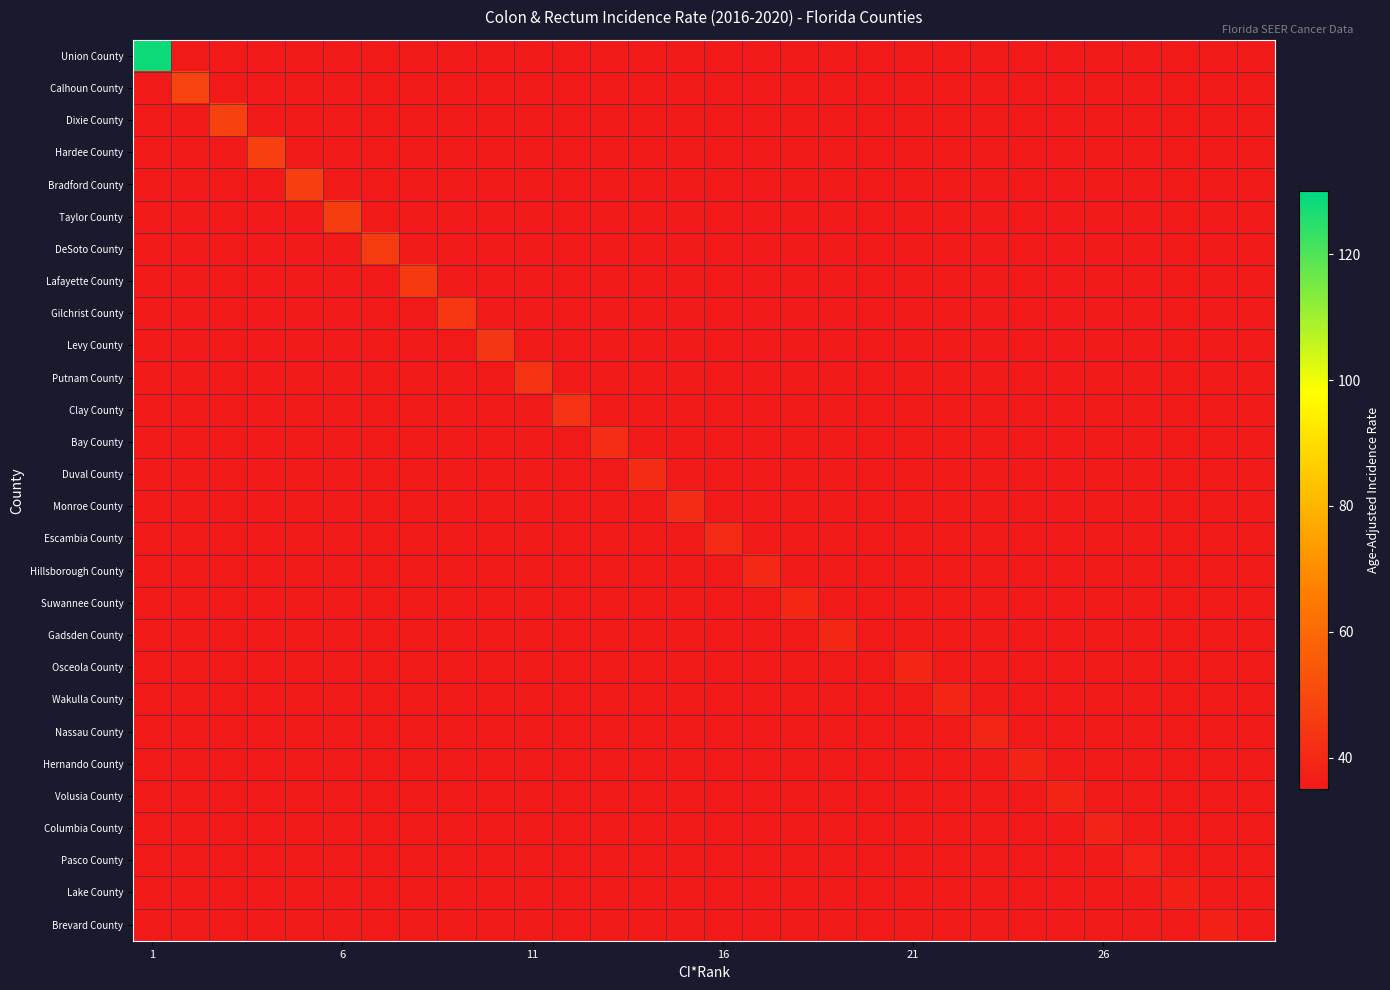

Reading left to right, extract all data points from this chart.

Union County: 128.5	0.0	0.0	0.0	0.0	0.0	0.0	0.0	0.0	0.0	0.0	0.0	0.0	0.0	0.0	0.0	0.0	0.0	0.0	0.0	0.0	0.0	0.0	0.0	0.0	0.0	0.0	0.0	0.0	0.0
Calhoun County: 0.0	48.4	0.0	0.0	0.0	0.0	0.0	0.0	0.0	0.0	0.0	0.0	0.0	0.0	0.0	0.0	0.0	0.0	0.0	0.0	0.0	0.0	0.0	0.0	0.0	0.0	0.0	0.0	0.0	0.0
Dixie County: 0.0	0.0	47.7	0.0	0.0	0.0	0.0	0.0	0.0	0.0	0.0	0.0	0.0	0.0	0.0	0.0	0.0	0.0	0.0	0.0	0.0	0.0	0.0	0.0	0.0	0.0	0.0	0.0	0.0	0.0
Hardee County: 0.0	0.0	0.0	46.9	0.0	0.0	0.0	0.0	0.0	0.0	0.0	0.0	0.0	0.0	0.0	0.0	0.0	0.0	0.0	0.0	0.0	0.0	0.0	0.0	0.0	0.0	0.0	0.0	0.0	0.0
Bradford County: 0.0	0.0	0.0	0.0	46.6	0.0	0.0	0.0	0.0	0.0	0.0	0.0	0.0	0.0	0.0	0.0	0.0	0.0	0.0	0.0	0.0	0.0	0.0	0.0	0.0	0.0	0.0	0.0	0.0	0.0
Taylor County: 0.0	0.0	0.0	0.0	0.0	46.5	0.0	0.0	0.0	0.0	0.0	0.0	0.0	0.0	0.0	0.0	0.0	0.0	0.0	0.0	0.0	0.0	0.0	0.0	0.0	0.0	0.0	0.0	0.0	0.0
DeSoto County: 0.0	0.0	0.0	0.0	0.0	0.0	45.7	0.0	0.0	0.0	0.0	0.0	0.0	0.0	0.0	0.0	0.0	0.0	0.0	0.0	0.0	0.0	0.0	0.0	0.0	0.0	0.0	0.0	0.0	0.0
Lafayette County: 0.0	0.0	0.0	0.0	0.0	0.0	0.0	45.3	0.0	0.0	0.0	0.0	0.0	0.0	0.0	0.0	0.0	0.0	0.0	0.0	0.0	0.0	0.0	0.0	0.0	0.0	0.0	0.0	0.0	0.0
Gilchrist County: 0.0	0.0	0.0	0.0	0.0	0.0	0.0	0.0	44.4	0.0	0.0	0.0	0.0	0.0	0.0	0.0	0.0	0.0	0.0	0.0	0.0	0.0	0.0	0.0	0.0	0.0	0.0	0.0	0.0	0.0
Levy County: 0.0	0.0	0.0	0.0	0.0	0.0	0.0	0.0	0.0	44.0	0.0	0.0	0.0	0.0	0.0	0.0	0.0	0.0	0.0	0.0	0.0	0.0	0.0	0.0	0.0	0.0	0.0	0.0	0.0	0.0
Putnam County: 0.0	0.0	0.0	0.0	0.0	0.0	0.0	0.0	0.0	0.0	43.3	0.0	0.0	0.0	0.0	0.0	0.0	0.0	0.0	0.0	0.0	0.0	0.0	0.0	0.0	0.0	0.0	0.0	0.0	0.0
Clay County: 0.0	0.0	0.0	0.0	0.0	0.0	0.0	0.0	0.0	0.0	0.0	42.8	0.0	0.0	0.0	0.0	0.0	0.0	0.0	0.0	0.0	0.0	0.0	0.0	0.0	0.0	0.0	0.0	0.0	0.0
Bay County: 0.0	0.0	0.0	0.0	0.0	0.0	0.0	0.0	0.0	0.0	0.0	0.0	41.5	0.0	0.0	0.0	0.0	0.0	0.0	0.0	0.0	0.0	0.0	0.0	0.0	0.0	0.0	0.0	0.0	0.0
Duval County: 0.0	0.0	0.0	0.0	0.0	0.0	0.0	0.0	0.0	0.0	0.0	0.0	0.0	41.0	0.0	0.0	0.0	0.0	0.0	0.0	0.0	0.0	0.0	0.0	0.0	0.0	0.0	0.0	0.0	0.0
Monroe County: 0.0	0.0	0.0	0.0	0.0	0.0	0.0	0.0	0.0	0.0	0.0	0.0	0.0	0.0	40.7	0.0	0.0	0.0	0.0	0.0	0.0	0.0	0.0	0.0	0.0	0.0	0.0	0.0	0.0	0.0
Escambia County: 0.0	0.0	0.0	0.0	0.0	0.0	0.0	0.0	0.0	0.0	0.0	0.0	0.0	0.0	0.0	40.3	0.0	0.0	0.0	0.0	0.0	0.0	0.0	0.0	0.0	0.0	0.0	0.0	0.0	0.0
Hillsborough County: 0.0	0.0	0.0	0.0	0.0	0.0	0.0	0.0	0.0	0.0	0.0	0.0	0.0	0.0	0.0	0.0	39.9	0.0	0.0	0.0	0.0	0.0	0.0	0.0	0.0	0.0	0.0	0.0	0.0	0.0
Suwannee County: 0.0	0.0	0.0	0.0	0.0	0.0	0.0	0.0	0.0	0.0	0.0	0.0	0.0	0.0	0.0	0.0	0.0	39.8	0.0	0.0	0.0	0.0	0.0	0.0	0.0	0.0	0.0	0.0	0.0	0.0
Gadsden County: 0.0	0.0	0.0	0.0	0.0	0.0	0.0	0.0	0.0	0.0	0.0	0.0	0.0	0.0	0.0	0.0	0.0	0.0	39.8	0.0	0.0	0.0	0.0	0.0	0.0	0.0	0.0	0.0	0.0	0.0
Osceola County: 0.0	0.0	0.0	0.0	0.0	0.0	0.0	0.0	0.0	0.0	0.0	0.0	0.0	0.0	0.0	0.0	0.0	0.0	0.0	0.0	39.2	0.0	0.0	0.0	0.0	0.0	0.0	0.0	0.0	0.0
Wakulla County: 0.0	0.0	0.0	0.0	0.0	0.0	0.0	0.0	0.0	0.0	0.0	0.0	0.0	0.0	0.0	0.0	0.0	0.0	0.0	0.0	0.0	39.2	0.0	0.0	0.0	0.0	0.0	0.0	0.0	0.0
Nassau County: 0.0	0.0	0.0	0.0	0.0	0.0	0.0	0.0	0.0	0.0	0.0	0.0	0.0	0.0	0.0	0.0	0.0	0.0	0.0	0.0	0.0	0.0	38.9	0.0	0.0	0.0	0.0	0.0	0.0	0.0
Hernando County: 0.0	0.0	0.0	0.0	0.0	0.0	0.0	0.0	0.0	0.0	0.0	0.0	0.0	0.0	0.0	0.0	0.0	0.0	0.0	0.0	0.0	0.0	0.0	38.6	0.0	0.0	0.0	0.0	0.0	0.0
Volusia County: 0.0	0.0	0.0	0.0	0.0	0.0	0.0	0.0	0.0	0.0	0.0	0.0	0.0	0.0	0.0	0.0	0.0	0.0	0.0	0.0	0.0	0.0	0.0	0.0	38.4	0.0	0.0	0.0	0.0	0.0
Columbia County: 0.0	0.0	0.0	0.0	0.0	0.0	0.0	0.0	0.0	0.0	0.0	0.0	0.0	0.0	0.0	0.0	0.0	0.0	0.0	0.0	0.0	0.0	0.0	0.0	0.0	38.3	0.0	0.0	0.0	0.0
Pasco County: 0.0	0.0	0.0	0.0	0.0	0.0	0.0	0.0	0.0	0.0	0.0	0.0	0.0	0.0	0.0	0.0	0.0	0.0	0.0	0.0	0.0	0.0	0.0	0.0	0.0	0.0	37.8	0.0	0.0	0.0
Lake County: 0.0	0.0	0.0	0.0	0.0	0.0	0.0	0.0	0.0	0.0	0.0	0.0	0.0	0.0	0.0	0.0	0.0	0.0	0.0	0.0	0.0	0.0	0.0	0.0	0.0	0.0	0.0	37.5	0.0	0.0
Brevard County: 0.0	0.0	0.0	0.0	0.0	0.0	0.0	0.0	0.0	0.0	0.0	0.0	0.0	0.0	0.0	0.0	0.0	0.0	0.0	0.0	0.0	0.0	0.0	0.0	0.0	0.0	0.0	0.0	37.5	0.0